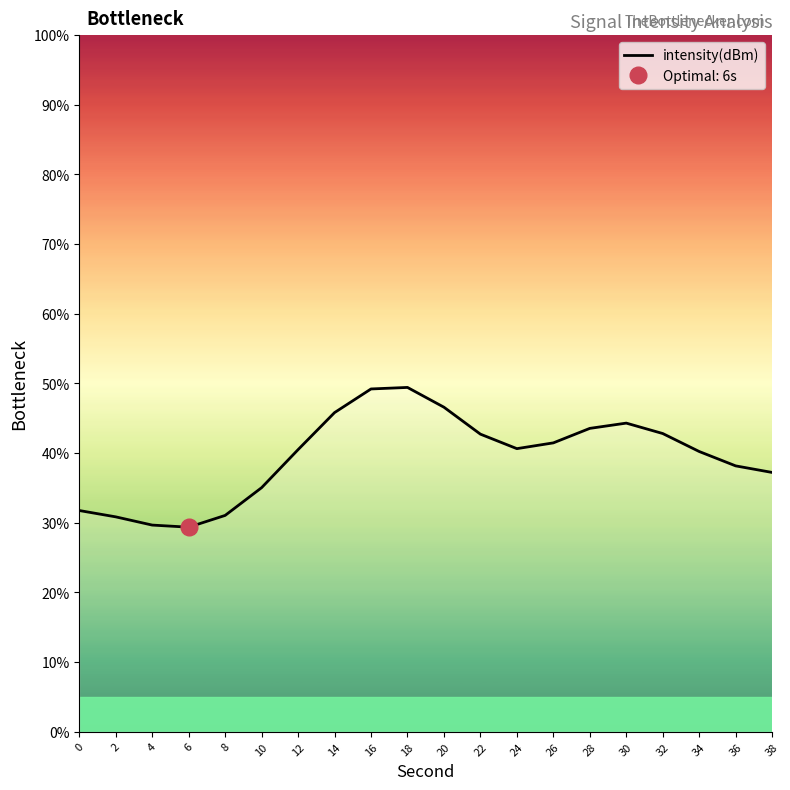

The chart shows a value of 0.4 at 38. True or false?

True